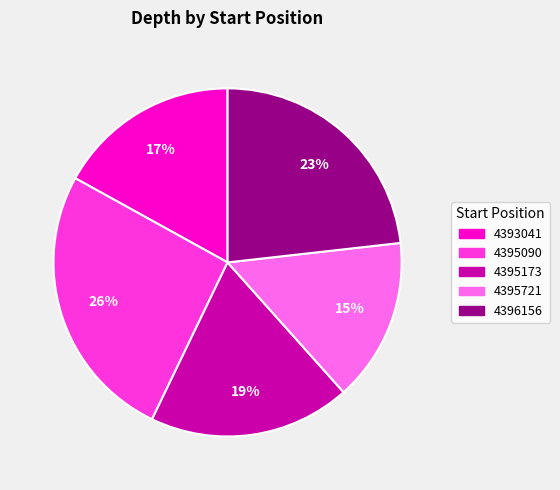

Is there any slice that represents more than half of the pie?

No